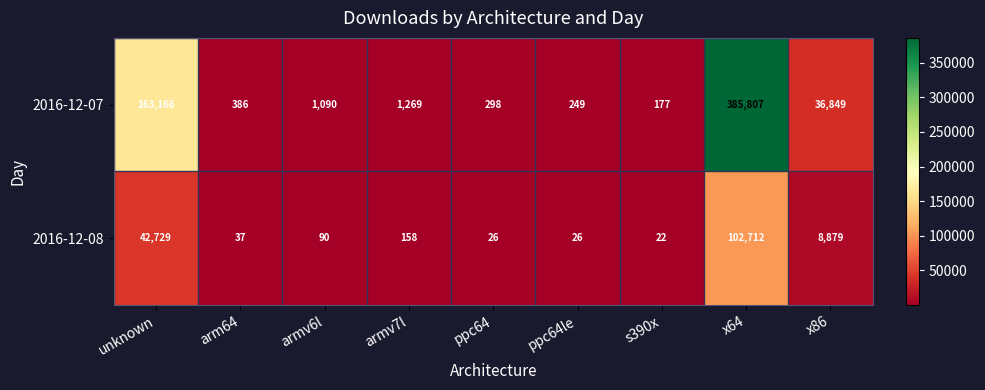

Which label corresponds to the largest value in the chart?

x64